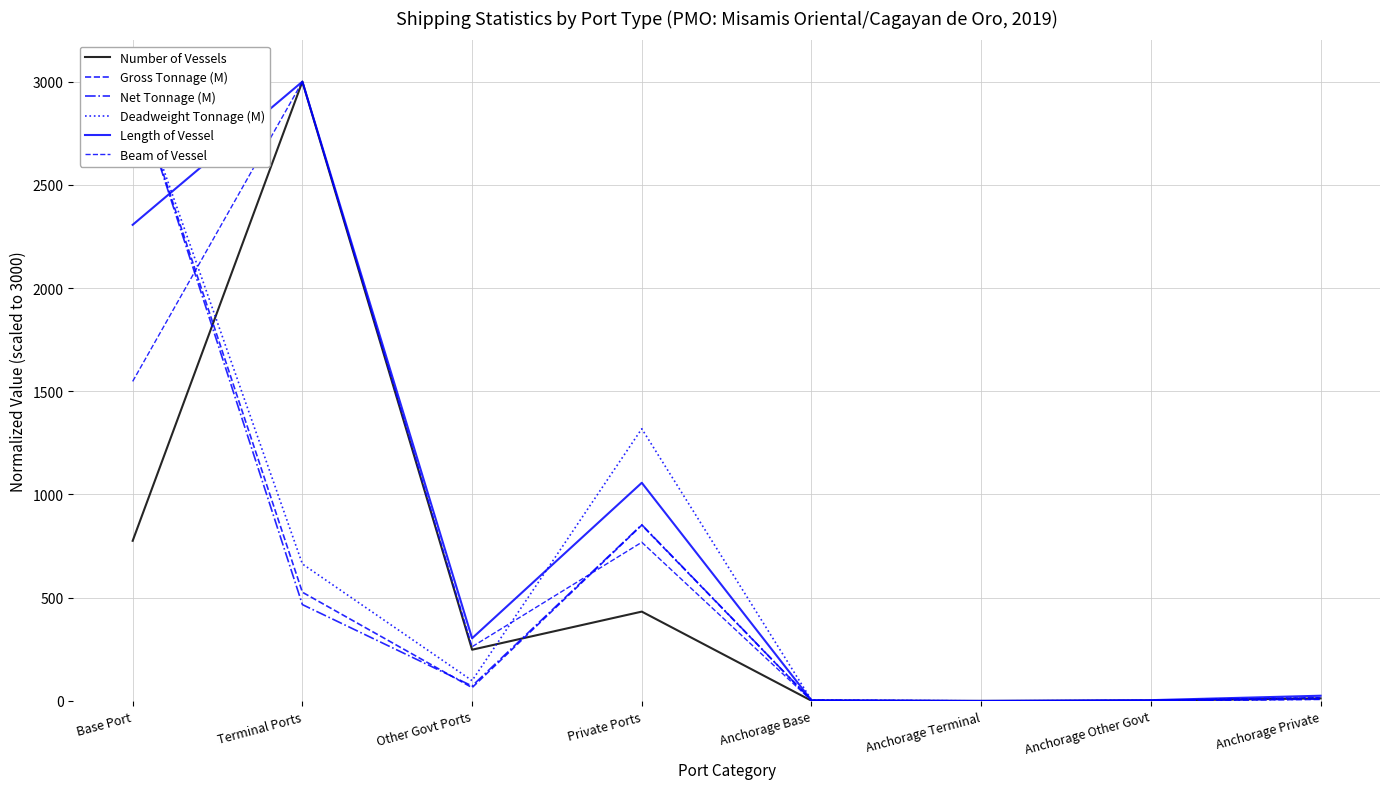

Does the chart display data point markers on the line(s)?

No